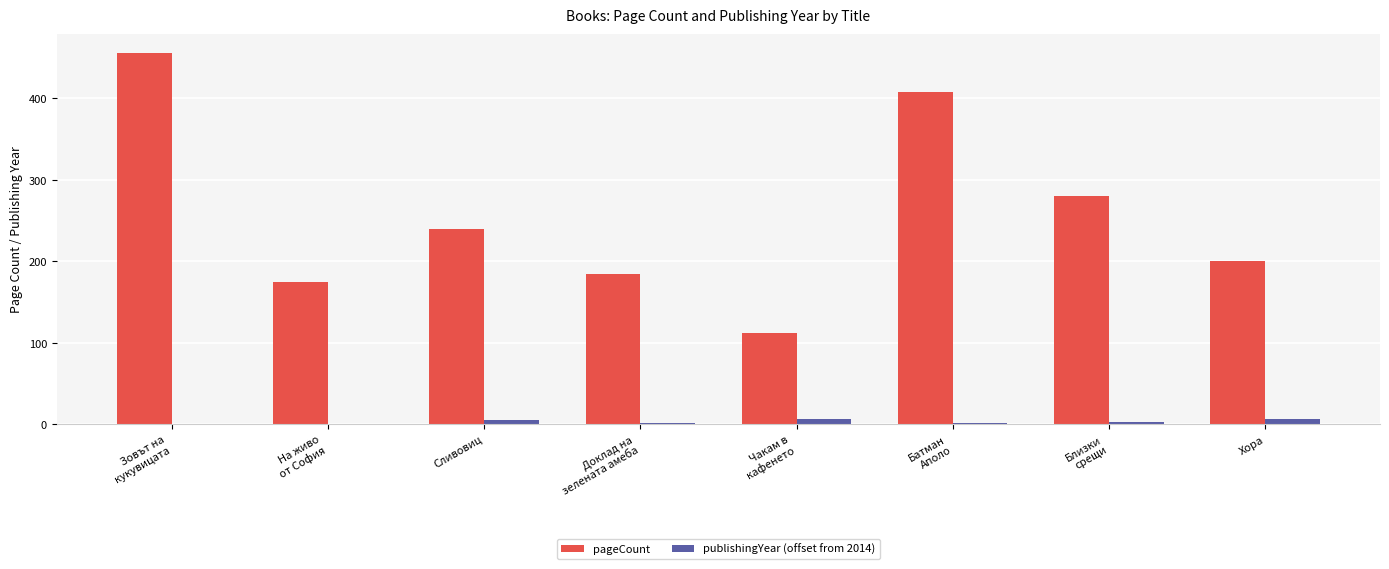

What is the sum of all pageCount values?

2054